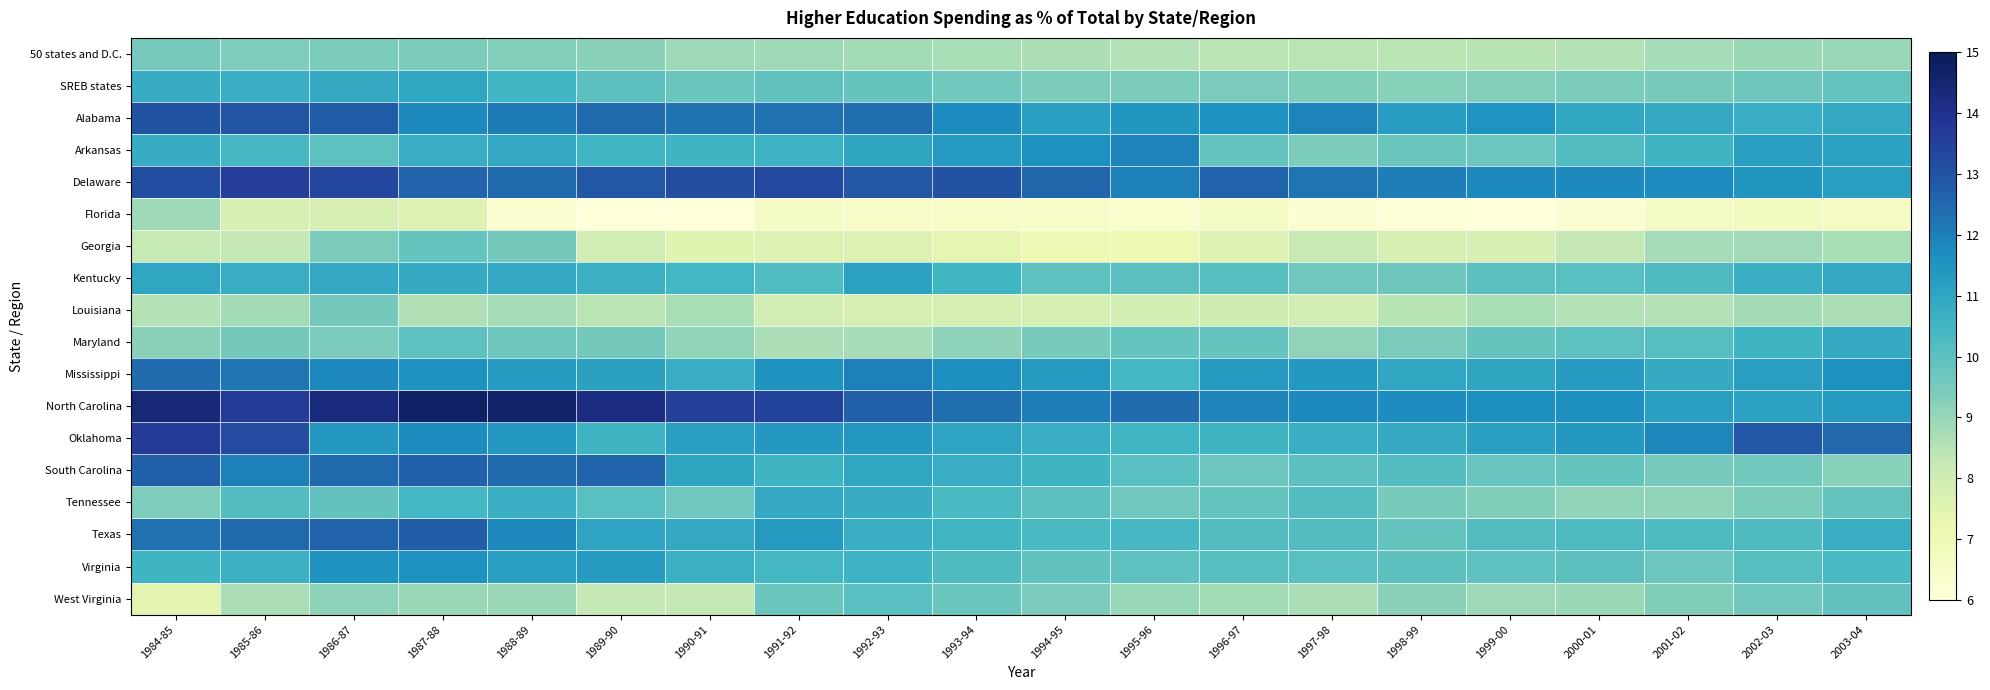

Rank the series by their maximum value, from lowest to highest.

Florida, 50 states and D.C., Louisiana, Georgia, West Virginia, Maryland, Tennessee, SREB states, Kentucky, Virginia, Arkansas, Mississippi, South Carolina, Texas, Alabama, Delaware, Oklahoma, North Carolina